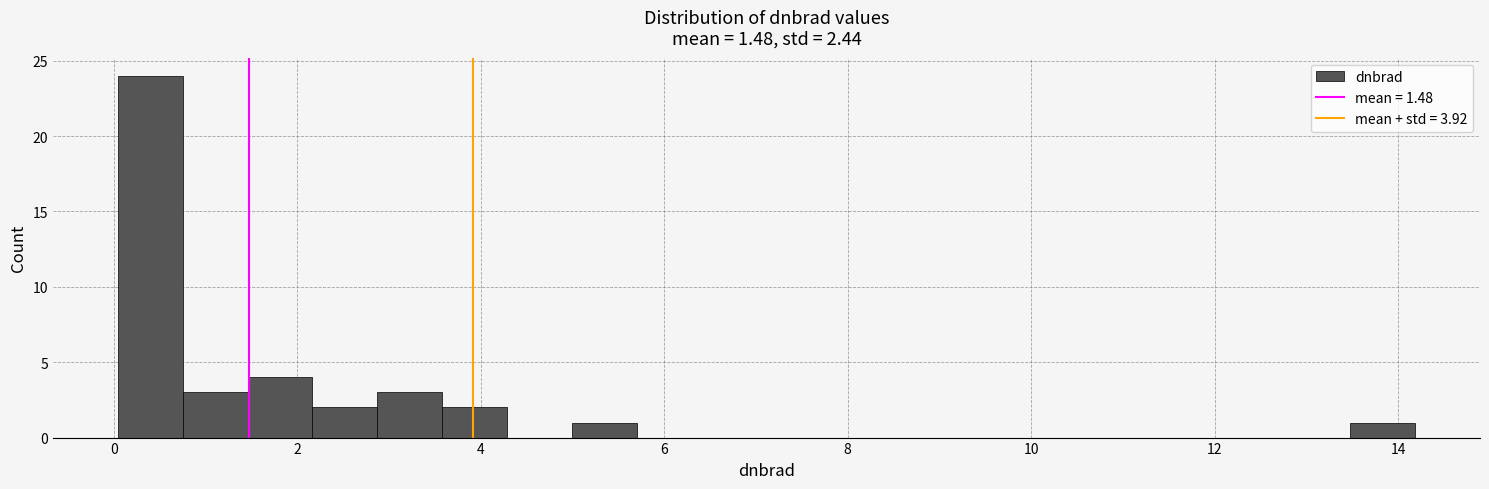

Read against the x-axis, roughly where is the centre of the tallest bar?

0.4